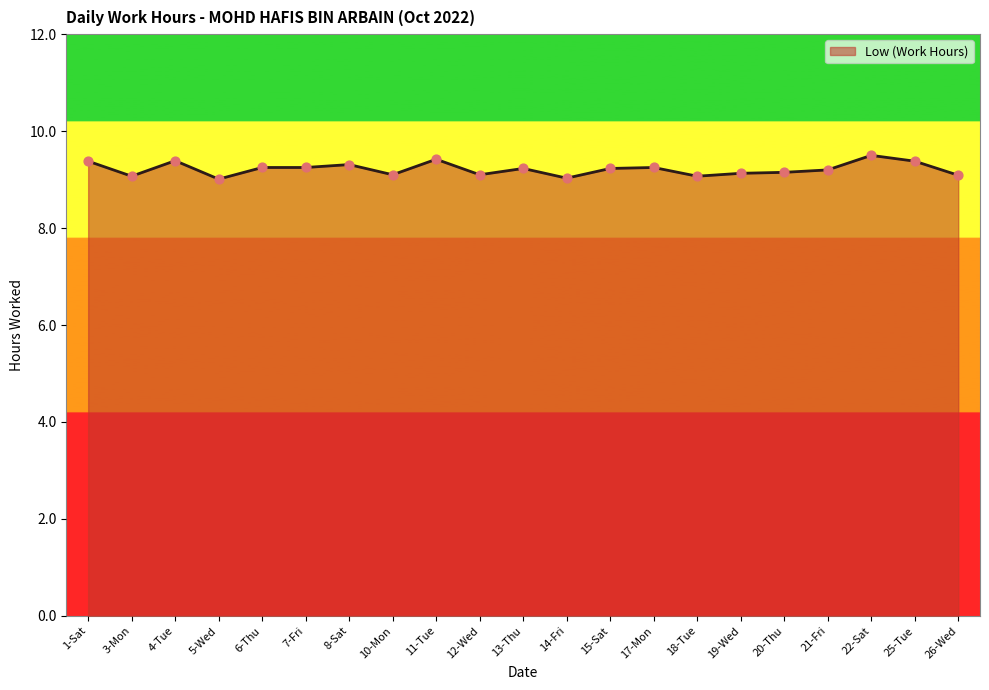

What is the ratio of the value at 22-Sat to the value at 10-Mon?

1.0